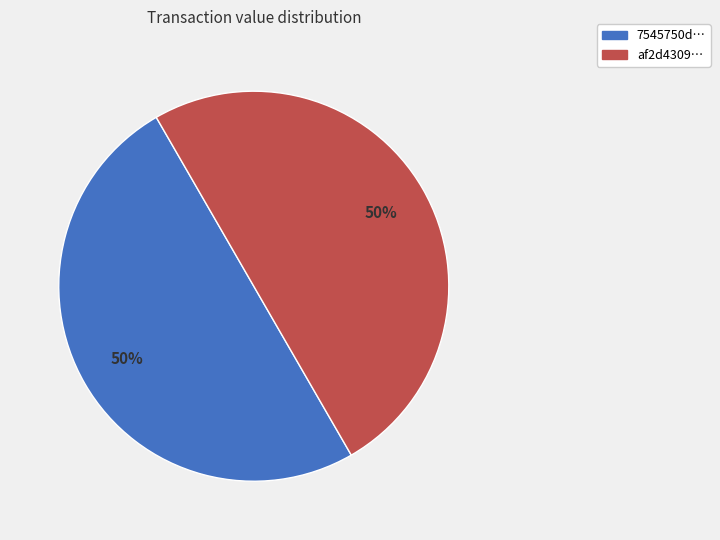

To the nearest percent, what is the difference between the largest and smallest slice percentages?

0%